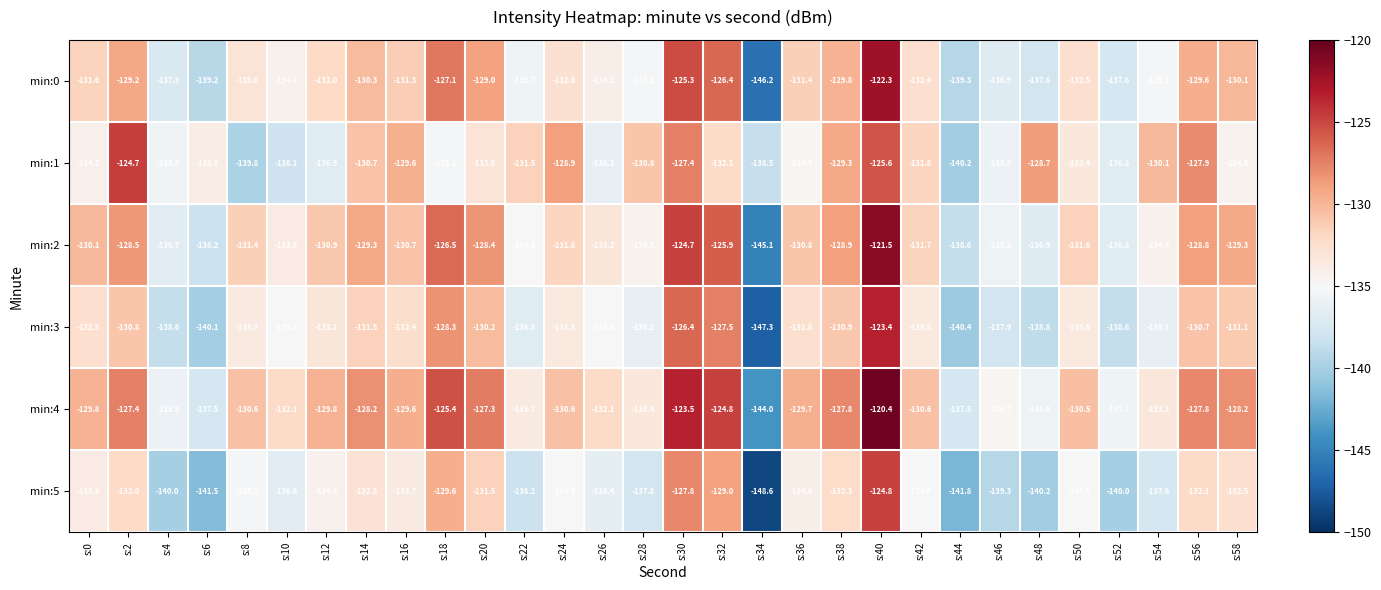

Is it true that min:3 equals -65.2 at s:16?

False